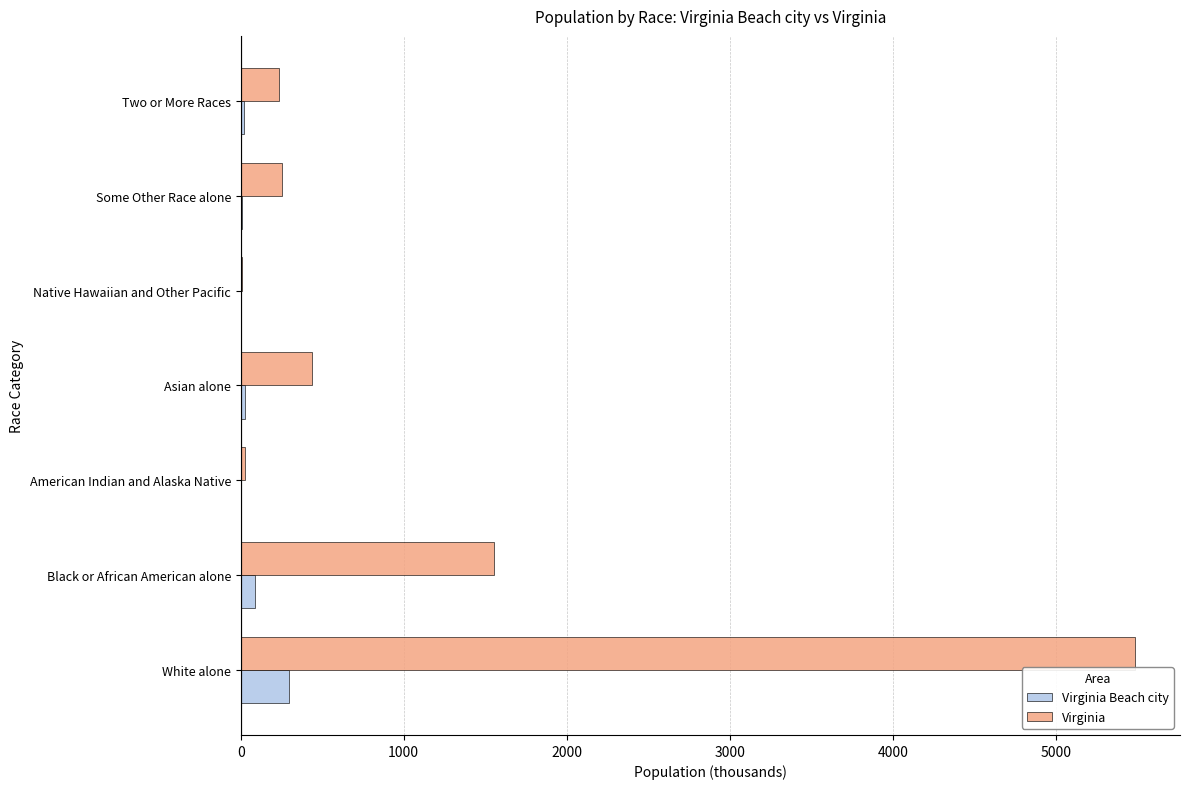

At which category is the sum across all series the highest?

White alone